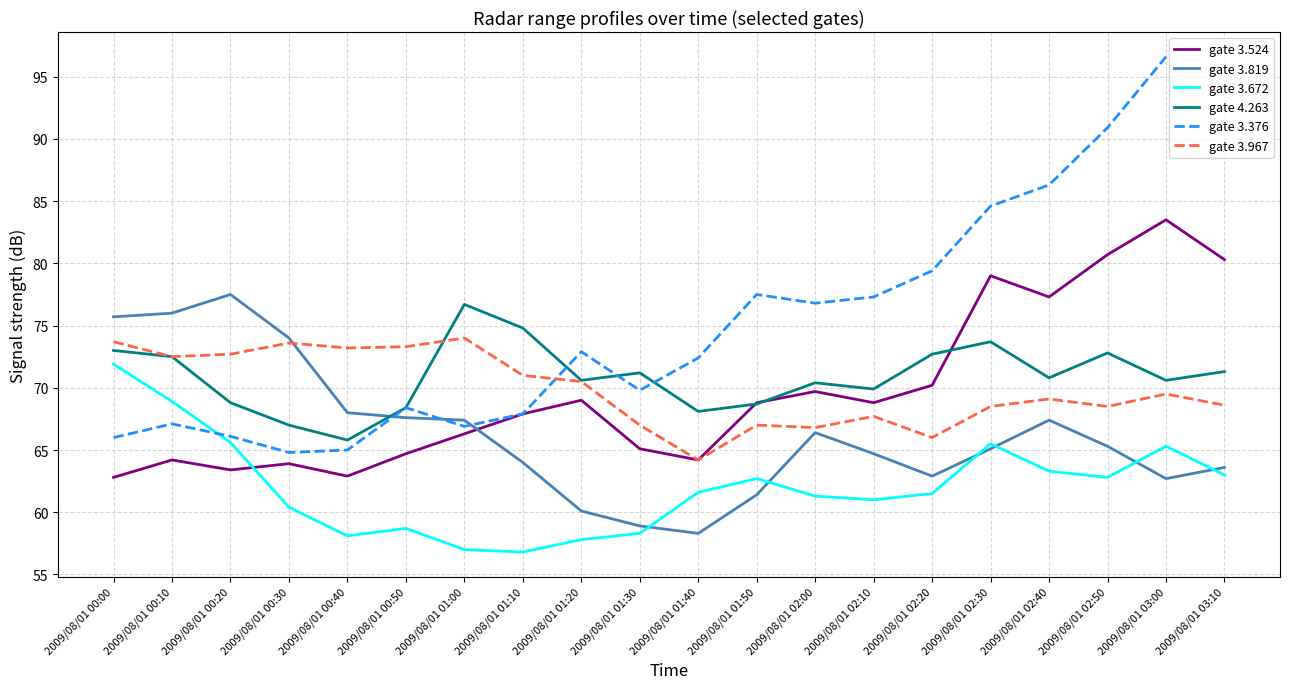

True or false: gate 4.263 has a value of 72.7 at 2009/08/01 02:20.

True